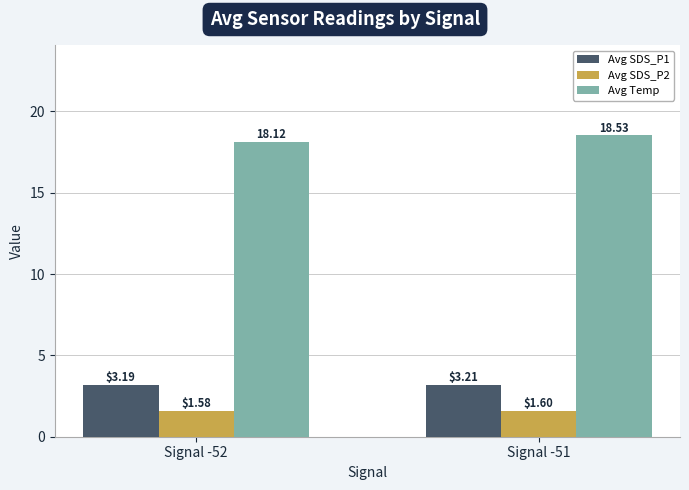

At which category does the chart reach its minimum across all series?

Signal -52